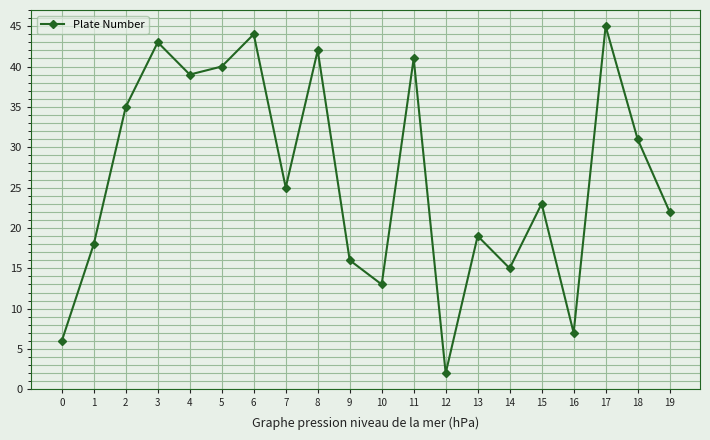

What is the average value?

26